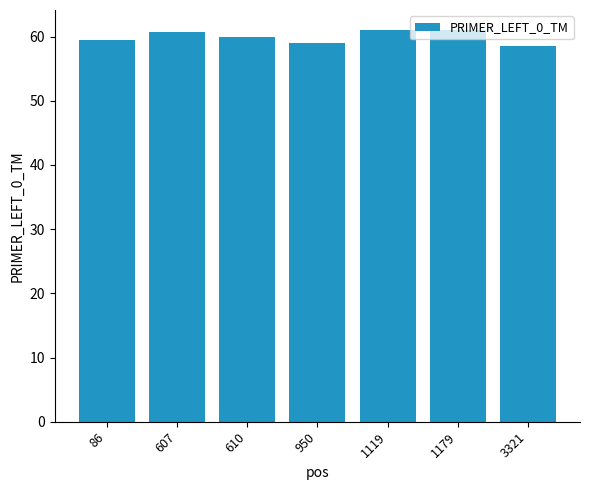

What is the value of the 3rd bar from the left?

60.0